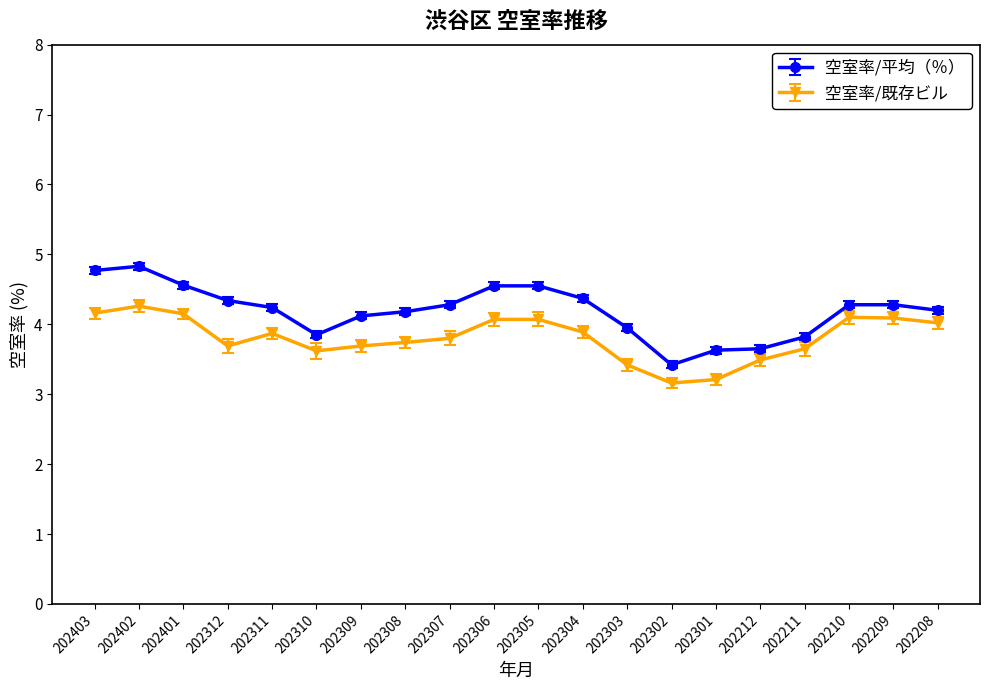

What is the difference between the second highest and minimum values in the 空室率/既存ビル series?

1.0